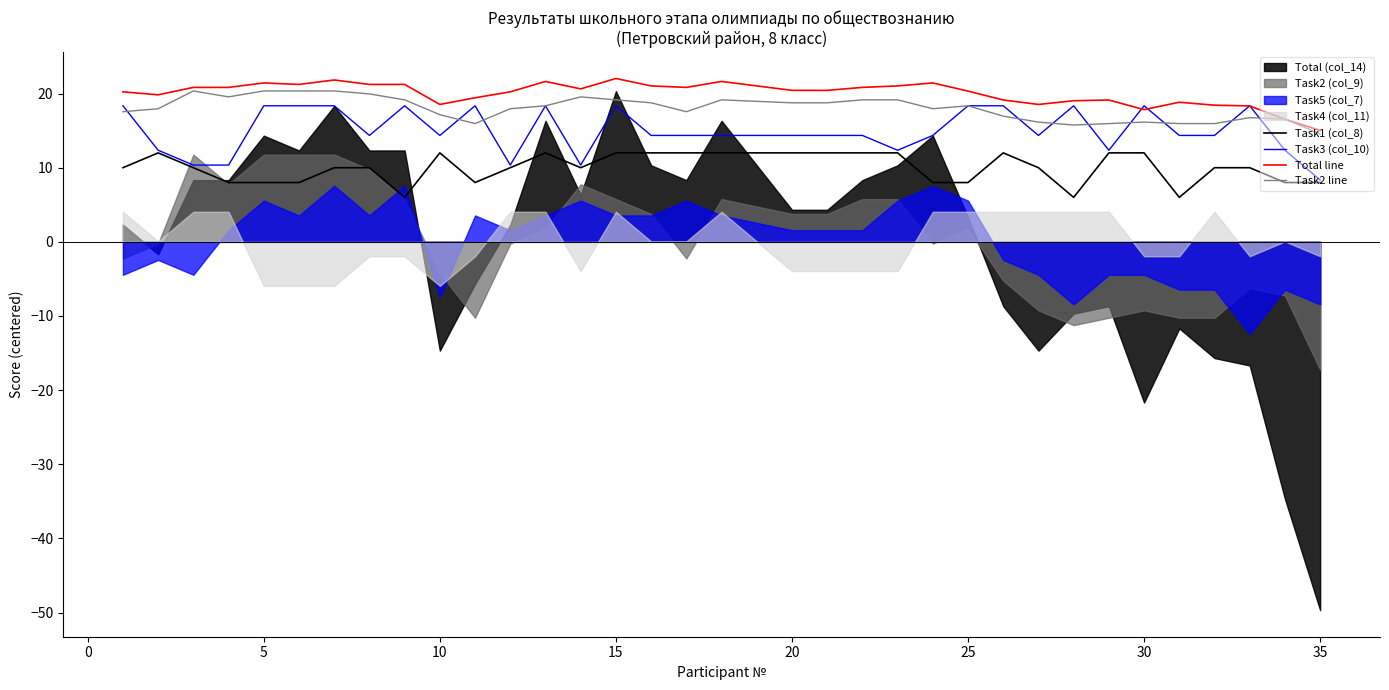

What is the highest value of the Task3 (col_10) series?

18.4